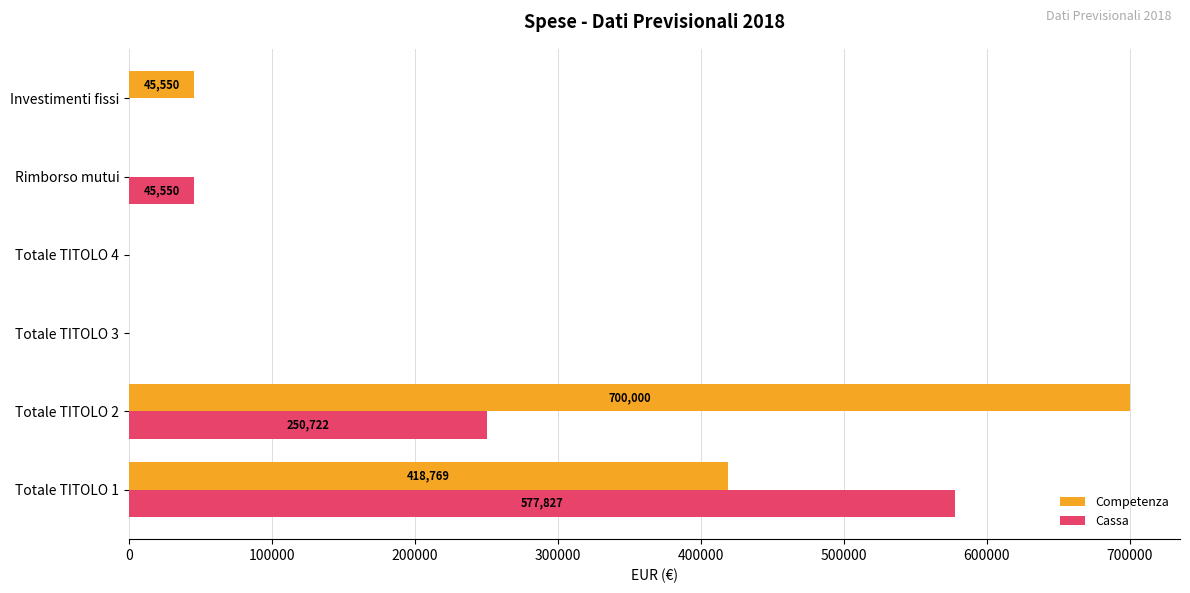

How many distinct data groups are displayed?

2